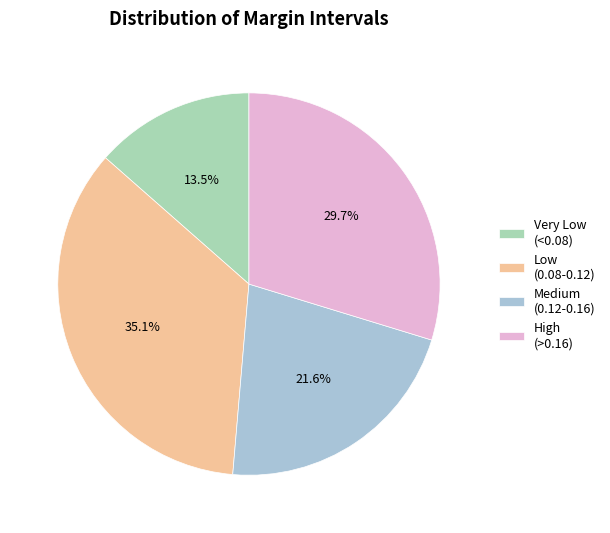

Rank the categories by value from highest to lowest.

Low (0.08-0.12), High (>0.16), Medium (0.12-0.16), Very Low (<0.08)